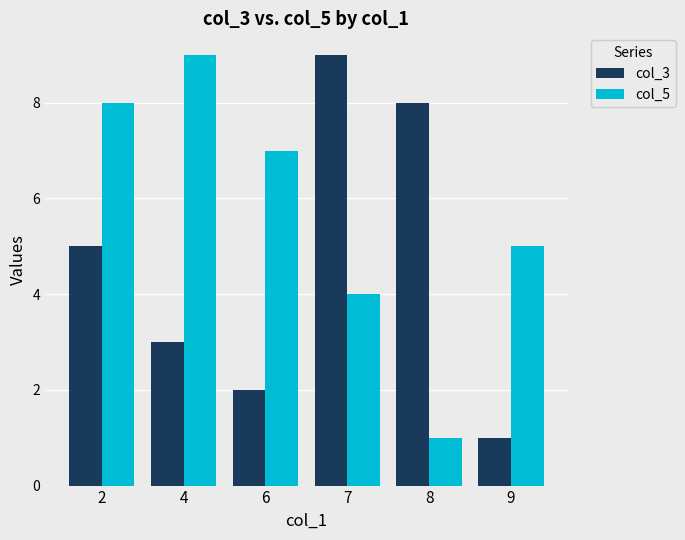

What is the sum of all col_5 values?

34